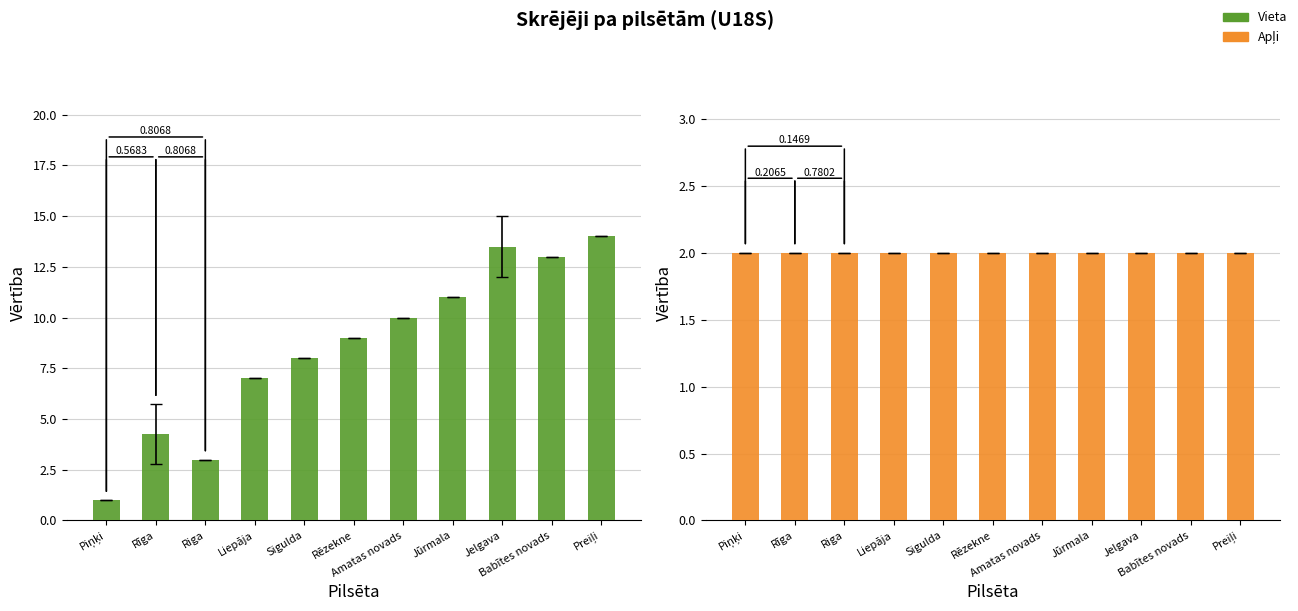

Where is Vieta nearest to the value 7?

Liepāja